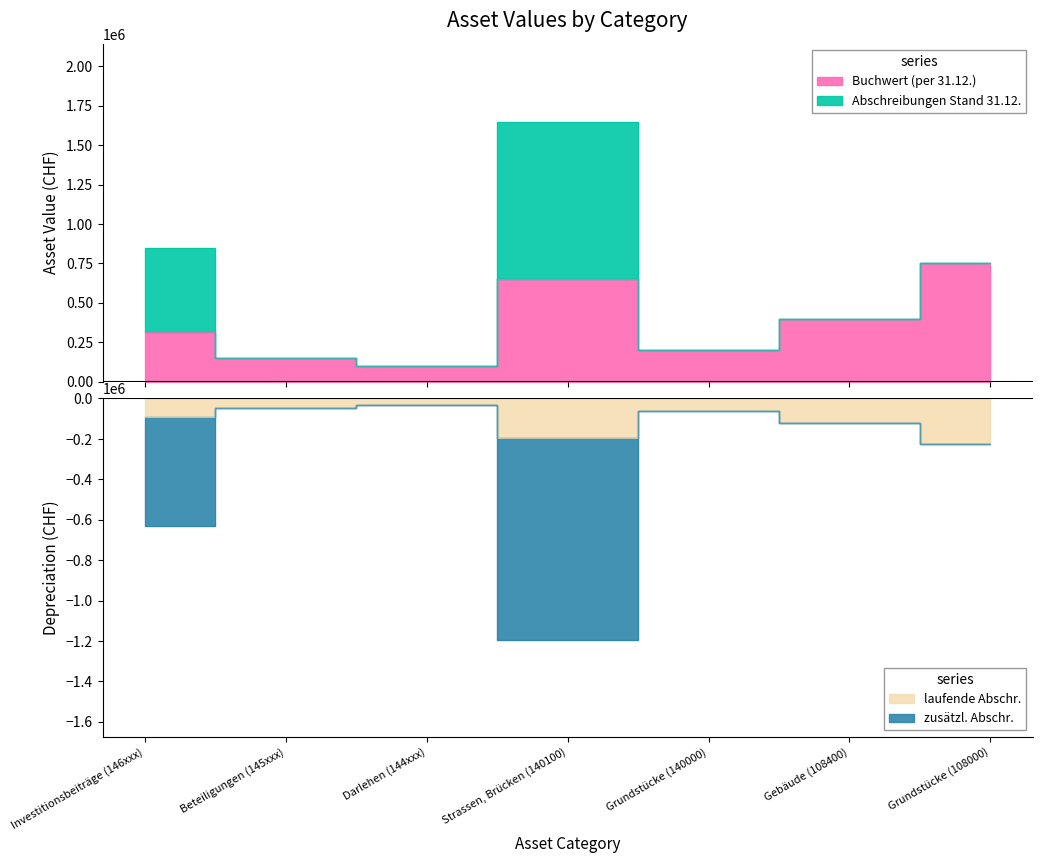

Which category has the highest value in the Abschreibungen Stand 31.12. series?

Darlehen (144xxx)